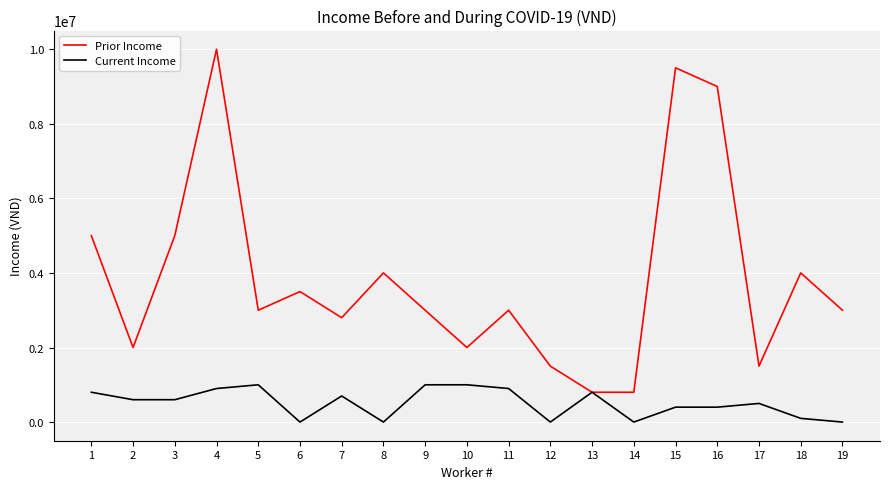

What is the difference between the maximum and second lowest values in the Current Income series?

1000000